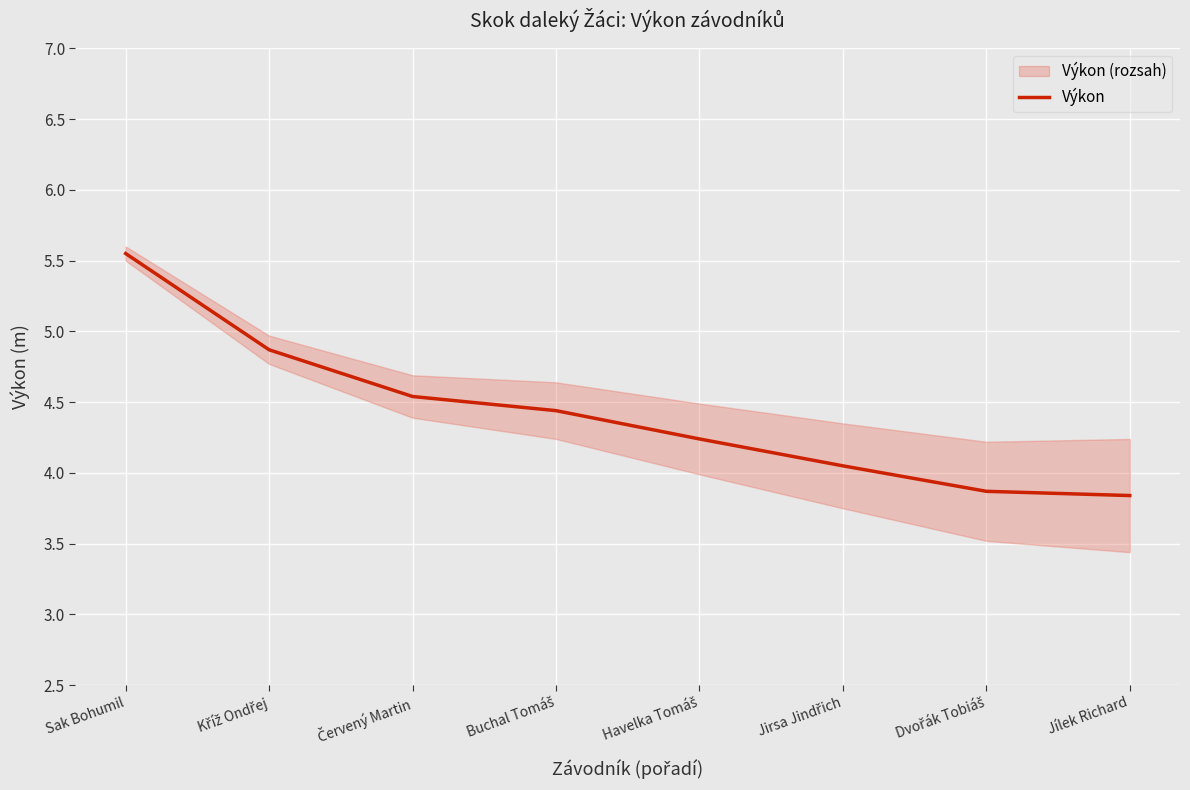

The chart shows a value of 5.5 at Sak Bohumil. True or false?

True